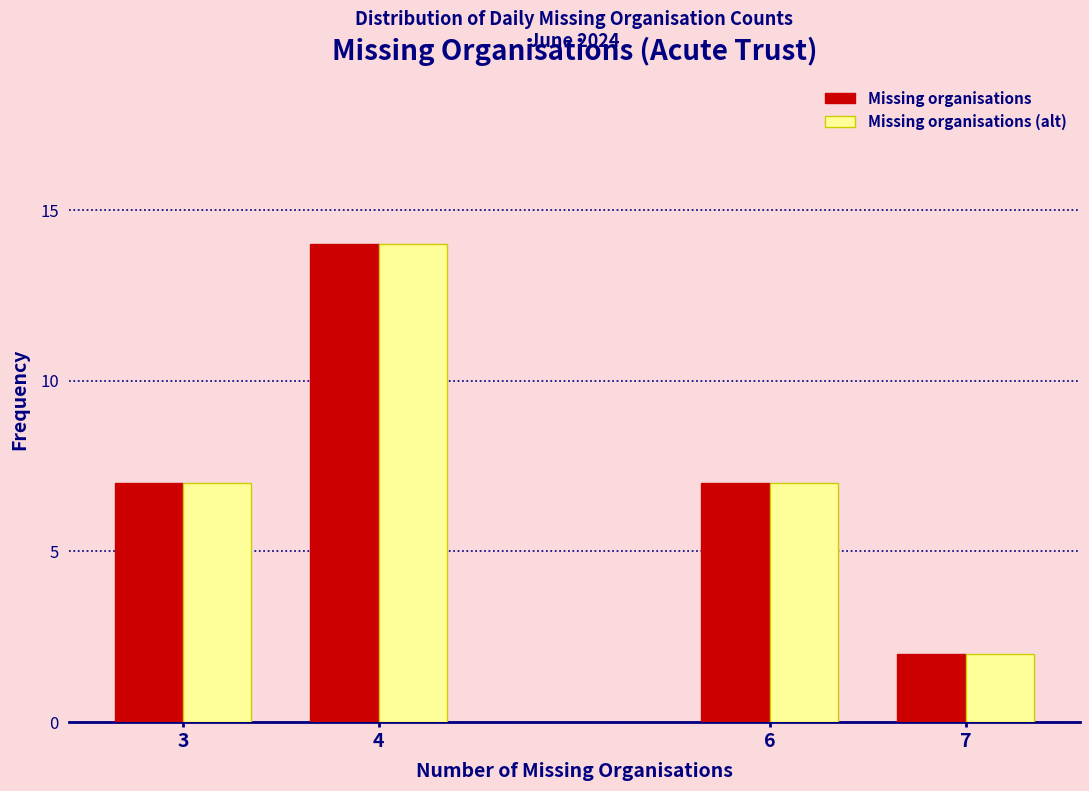

Reading right to left, transcribe all the data shown in this chart.

Missing organisations: 2	7	14	7
Missing organisations (alt): 2	7	14	7